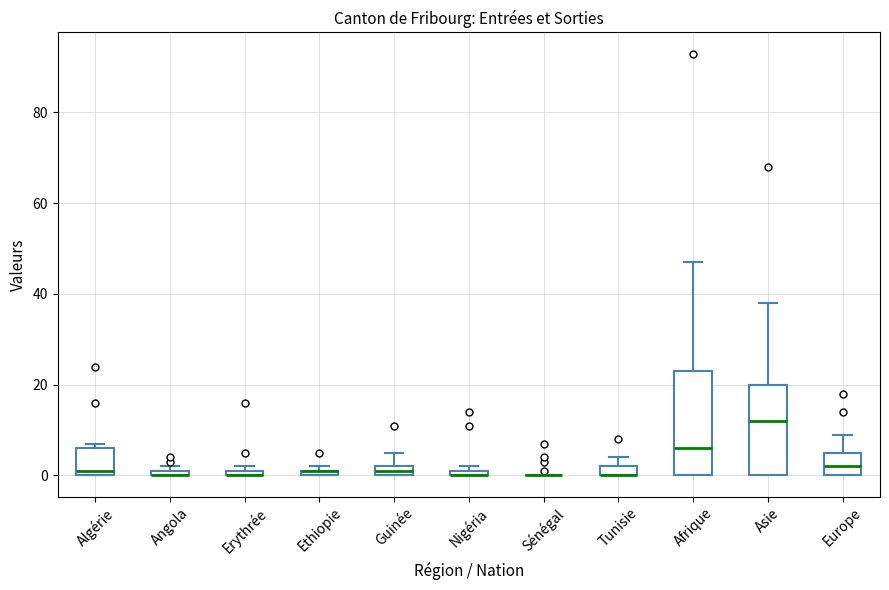

Comparing the boxes themselves (not the whiskers), which one is the tallest?

Afrique